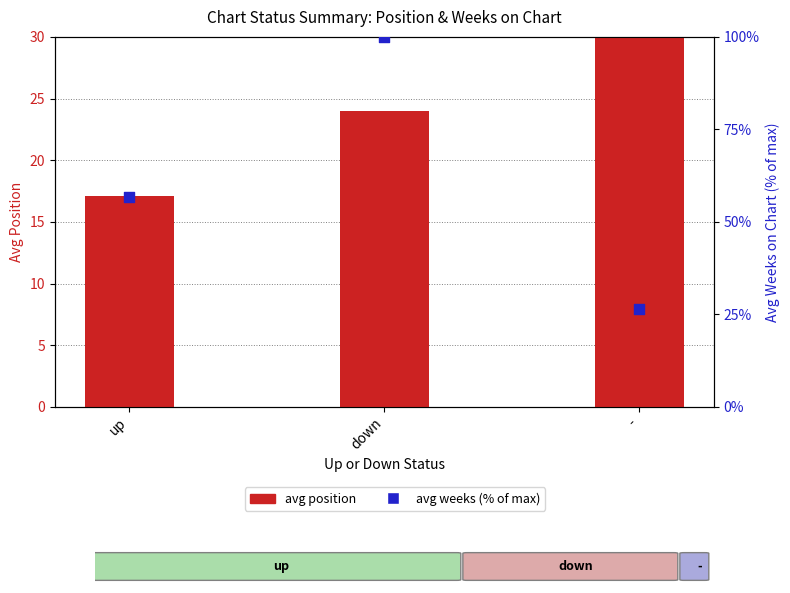

Which series reaches the minimum Y coordinate?

avg position